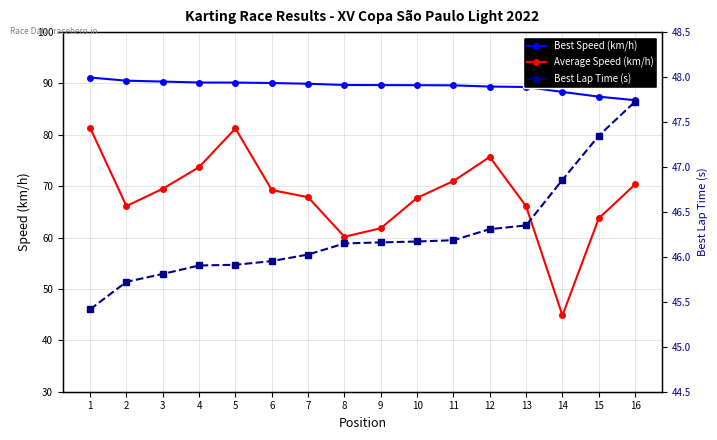

List the labels in order of Best Lap Time (s) value, smallest first.

1, 2, 3, 4, 5, 6, 7, 8, 9, 10, 11, 12, 13, 14, 15, 16